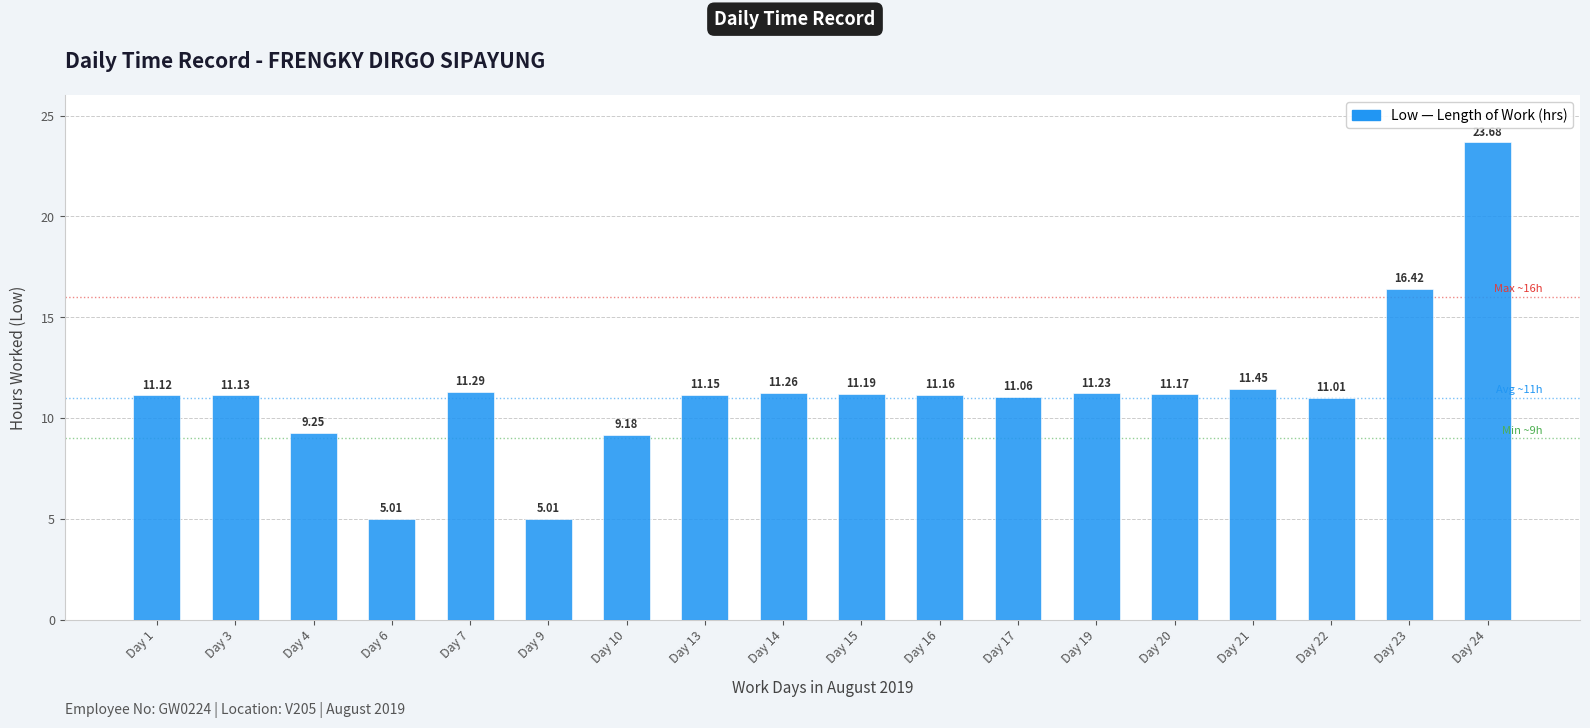

What is the ratio of the value at Day 20 to the value at Day 7?

1.0